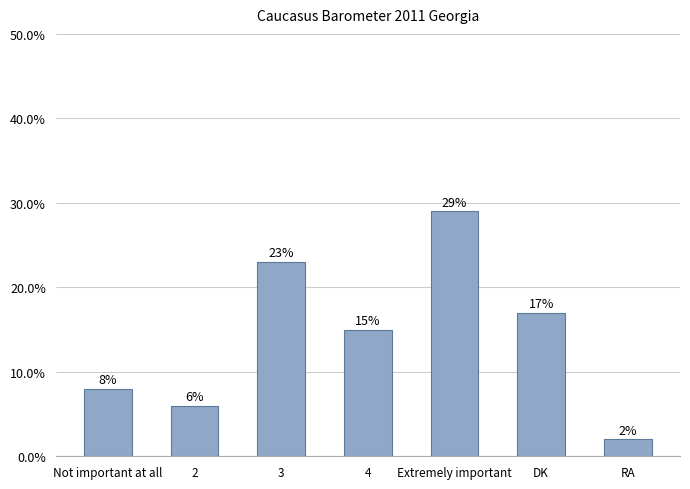

How many data points are less than 15?

3